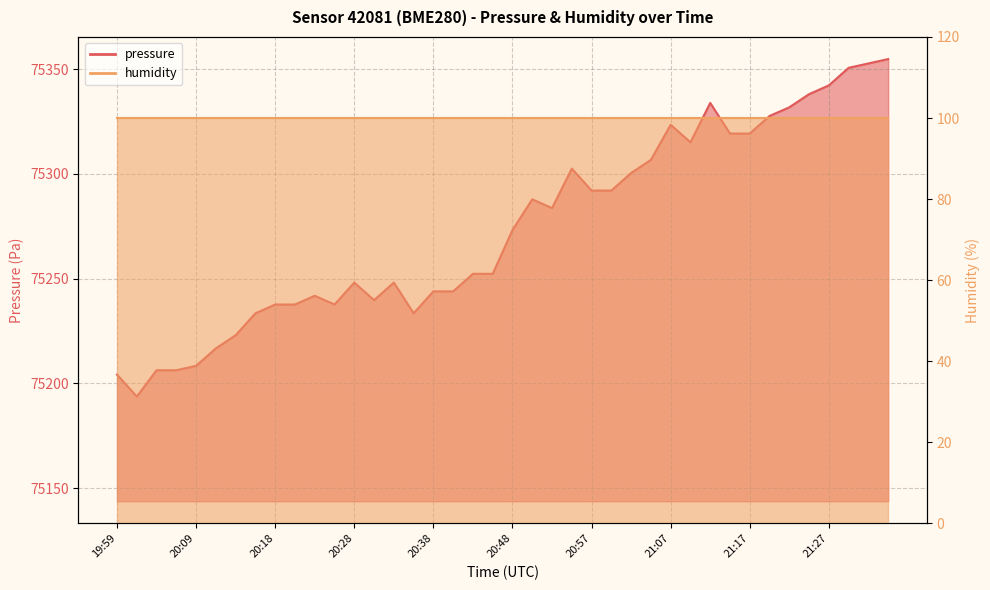

List the labels in order of value, smallest first.

20:01, 19:59, 20:04, 20:06, 20:09, 20:11, 20:14, 20:16, 20:35, 20:18, 20:21, 20:26, 20:31, 20:23, 20:38, 20:40, 20:28, 20:33, 20:43, 20:45, 20:48, 20:52, 20:50, 20:57, 21:00, 21:02, 20:55, 21:05, 21:10, 21:14, 21:17, 21:07, 21:19, 21:22, 21:12, 21:24, 21:27, 21:29, 21:31, 21:34